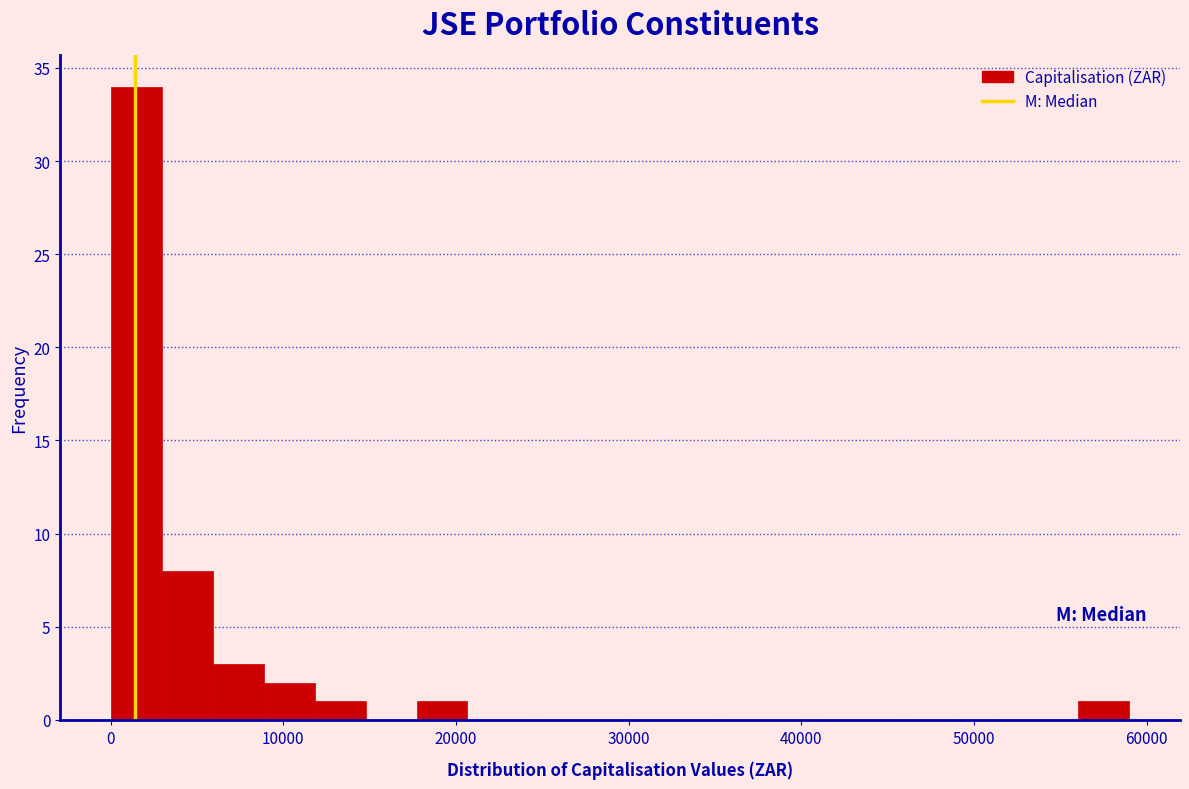

Read against the x-axis, roughly where is the centre of the tallest bar?

2000